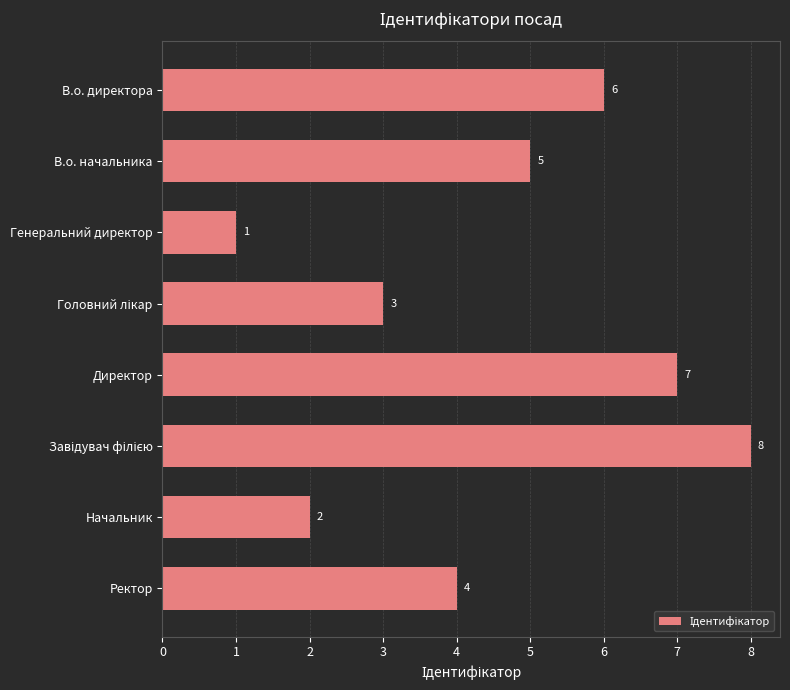

Count the values in the range 3 to 7.

5